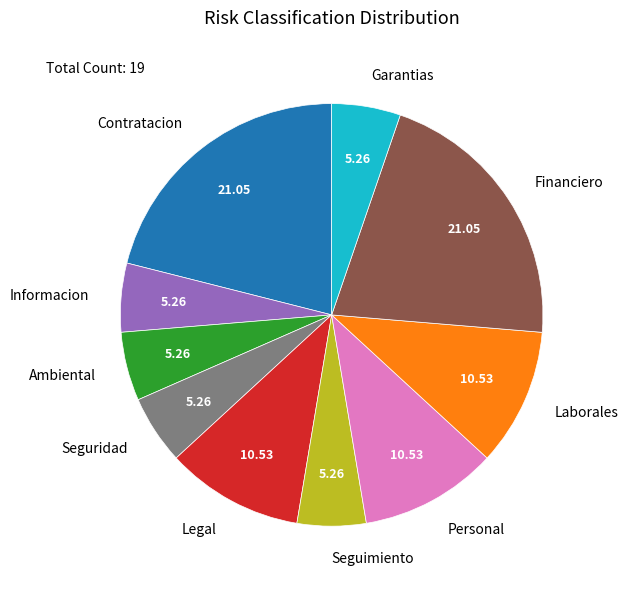

How many segments does this pie chart have?

10